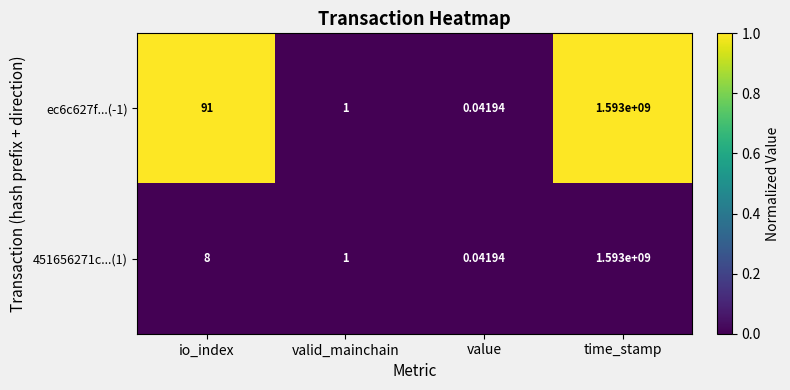

List the labels in order of ec6c627f...(-1) value, smallest first.

value, valid_mainchain, io_index, time_stamp